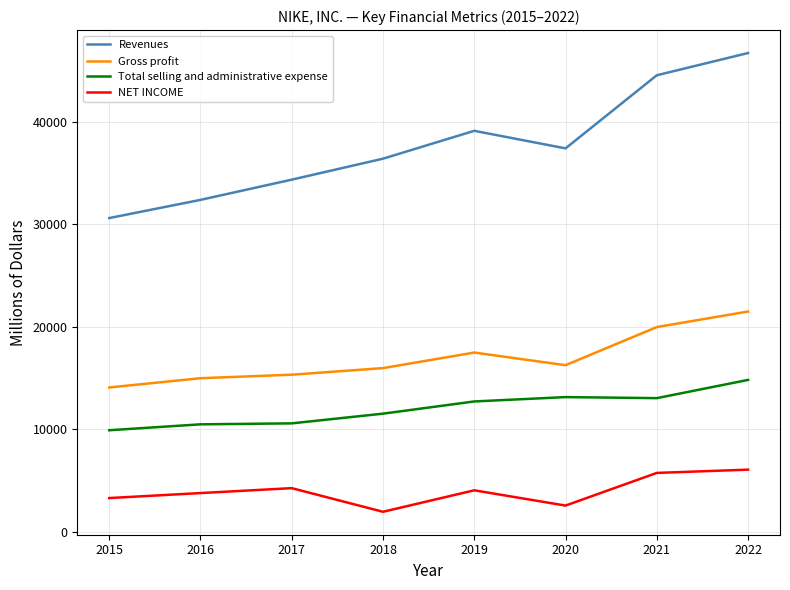

Rank the series by their maximum value, from highest to lowest.

Revenues, Gross profit, Total selling and administrative expense, NET INCOME